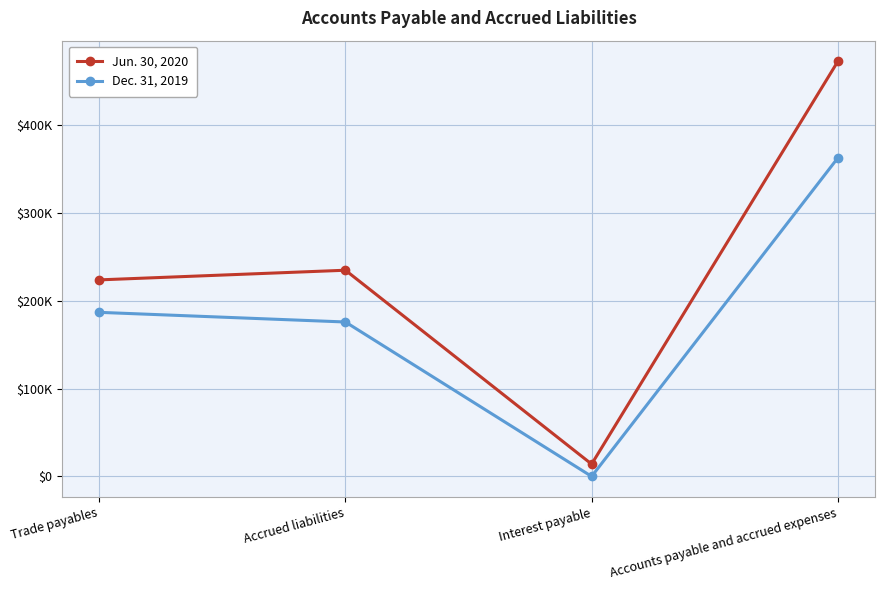

True or false: Dec. 31, 2019 and Jun. 30, 2020 intersect in this chart.

False